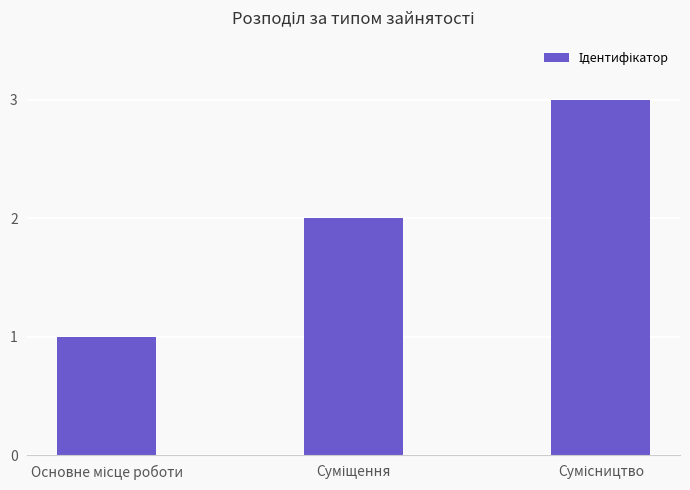

How many data points are less than 2?

1